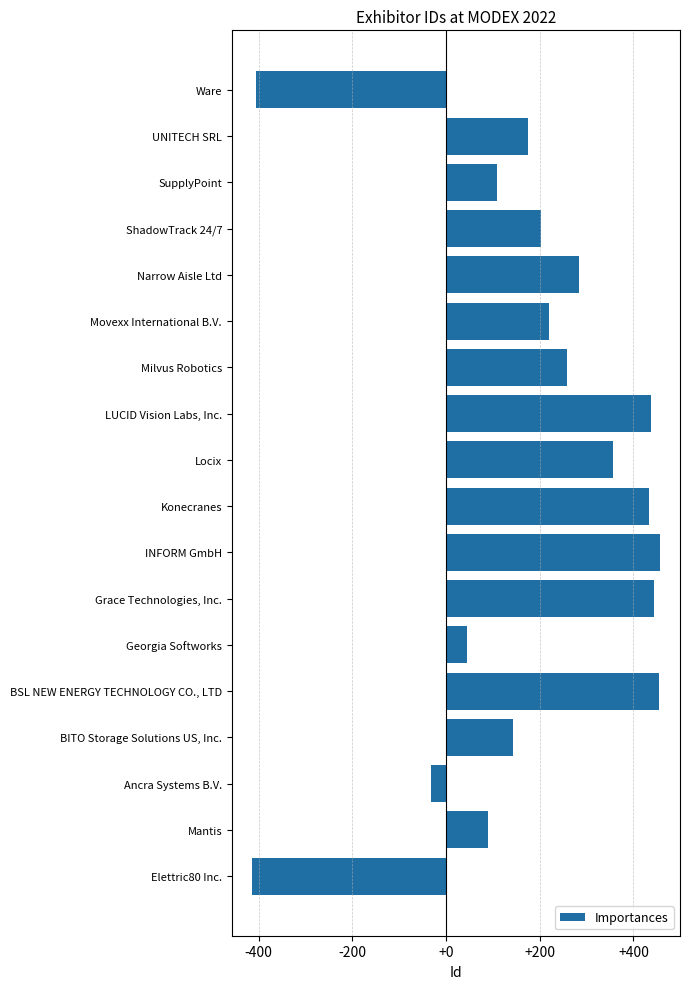

What is the difference between the maximum and minimum values?

870